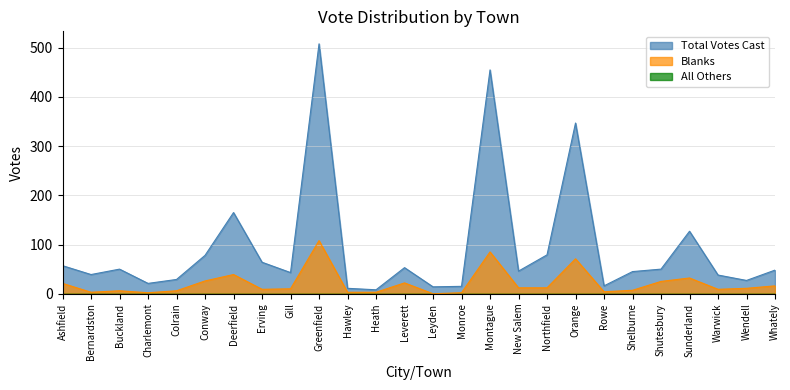

At how many categories does at least one series exceed 244?

3